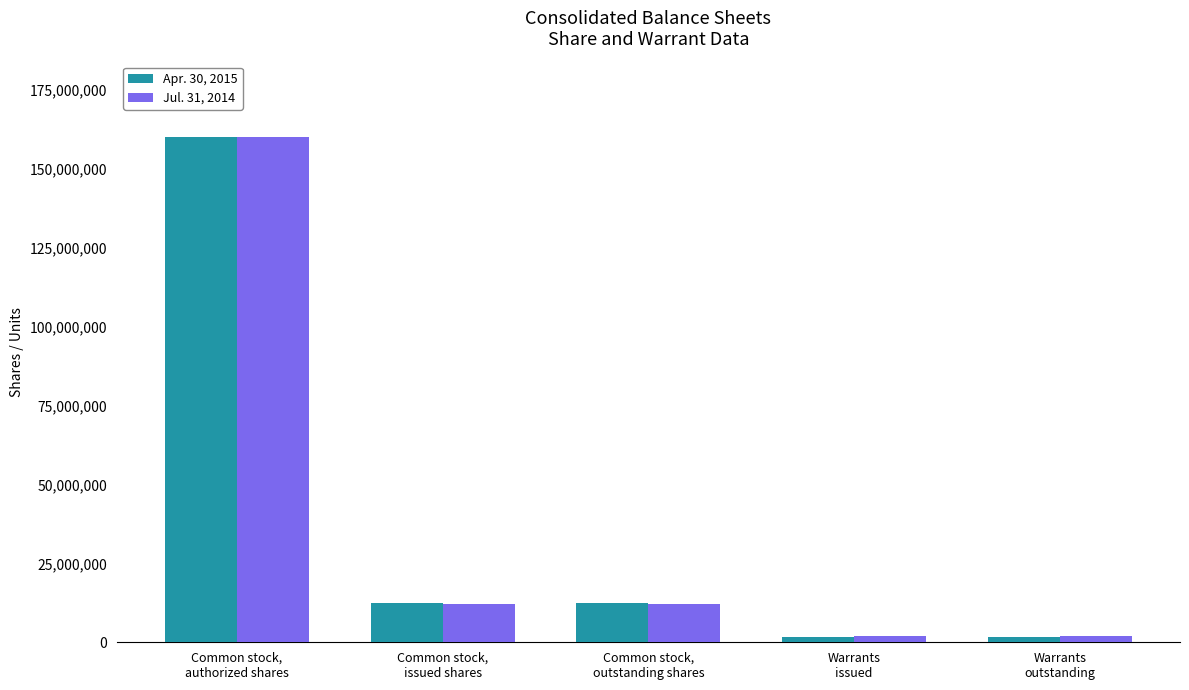

Reading left to right, what are all the values shown in this chart?

Apr. 30, 2015: Common stock,
authorized shares=160000000	Common stock,
issued shares=12351763	Common stock,
outstanding shares=12351763	Warrants
issued=1771647	Warrants
outstanding=1771647
Jul. 31, 2014: Common stock,
authorized shares=160000000	Common stock,
issued shares=12231554	Common stock,
outstanding shares=12231554	Warrants
issued=1882390	Warrants
outstanding=1882390